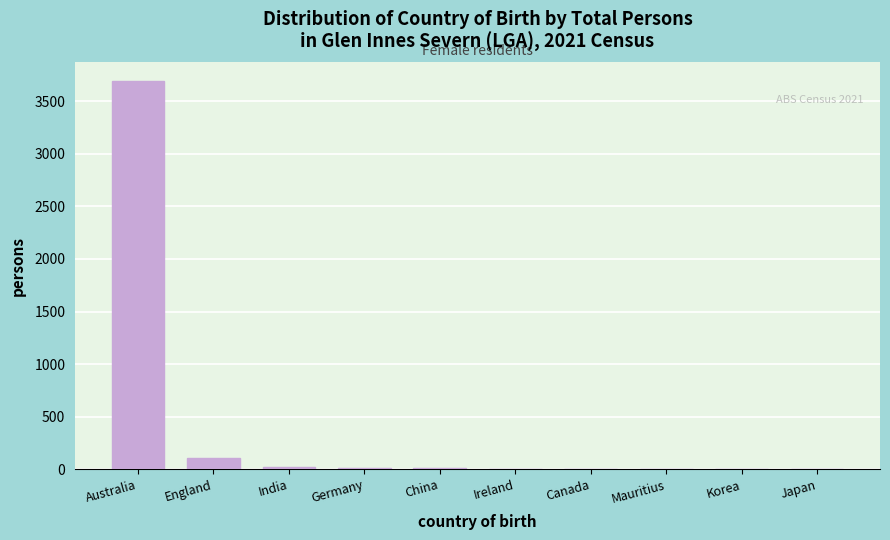

Where is the data nearest to the value 1845?

England